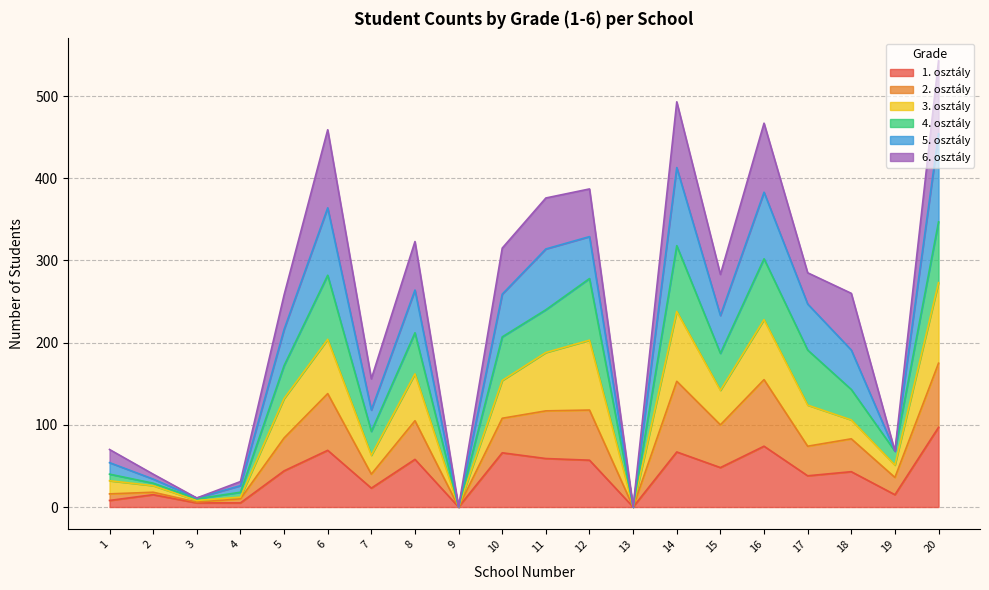

Which series has the largest total across all categories?

5. osztály